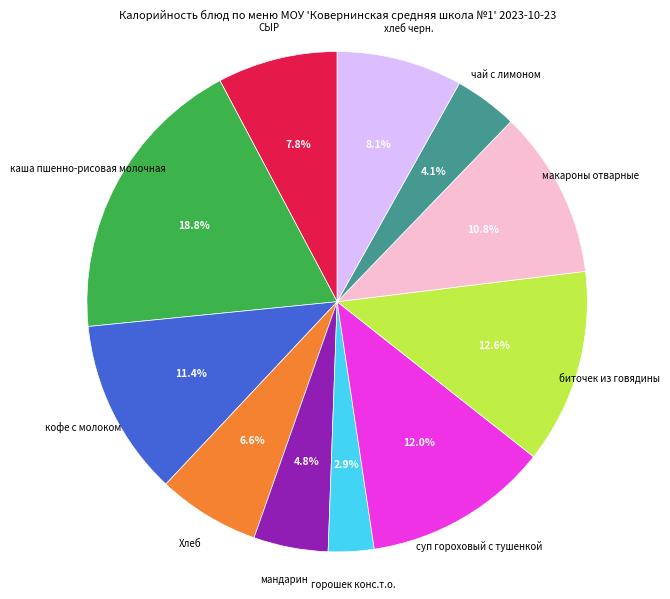

How many segments does this pie chart have?

11